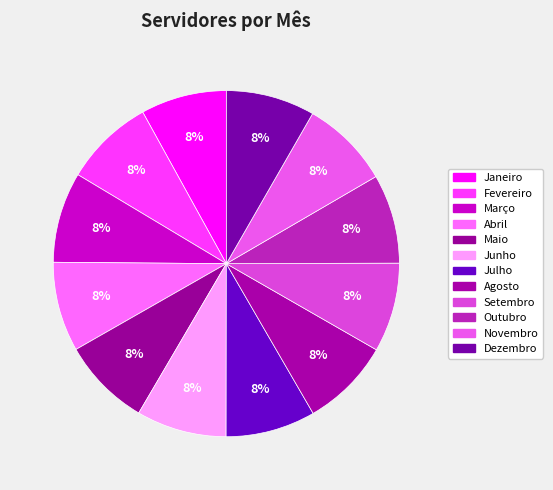

How many slices are in this pie chart?

12